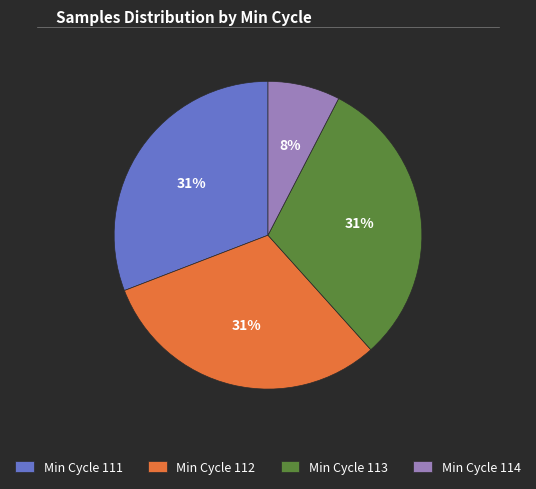

Which has a higher value, Min Cycle 114 or Min Cycle 111?

Min Cycle 111